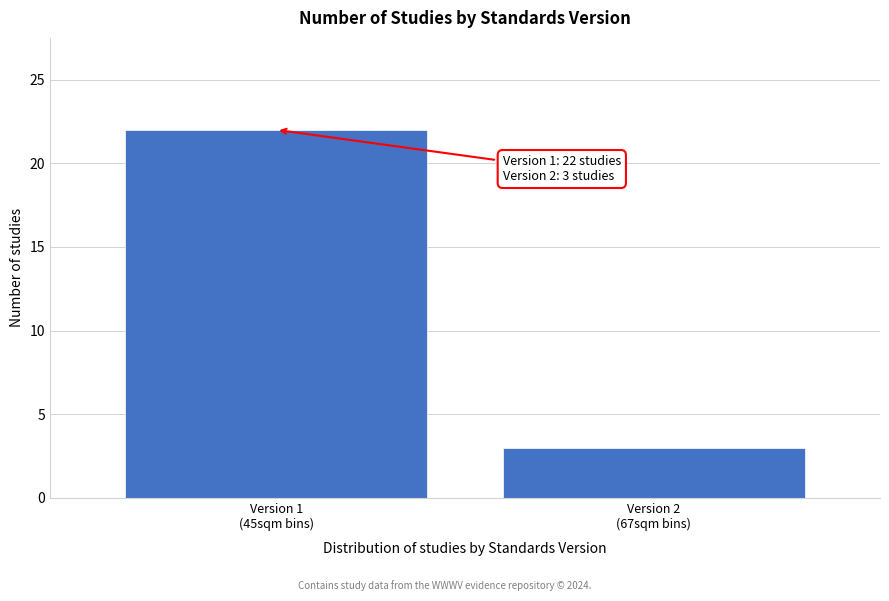

Reading right to left, list all the values displayed in this chart.

3	22